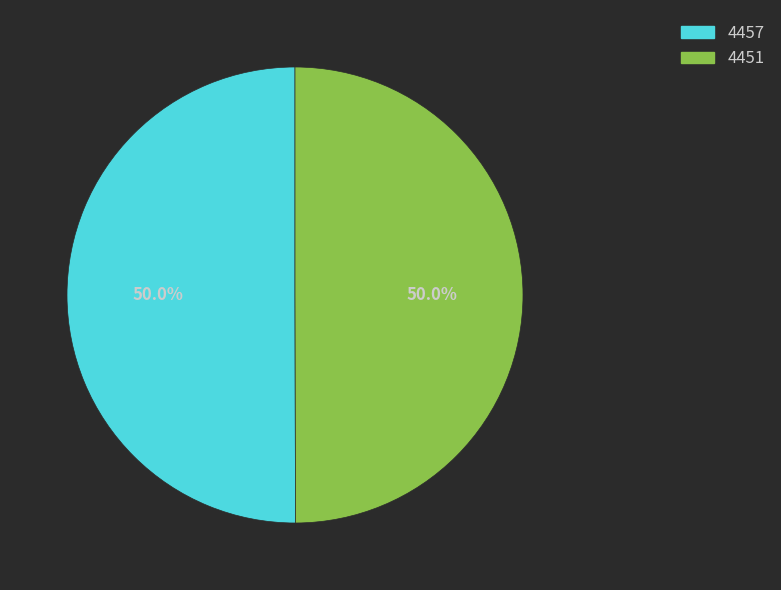

Is it true that 4457 is 50% of the pie?

True